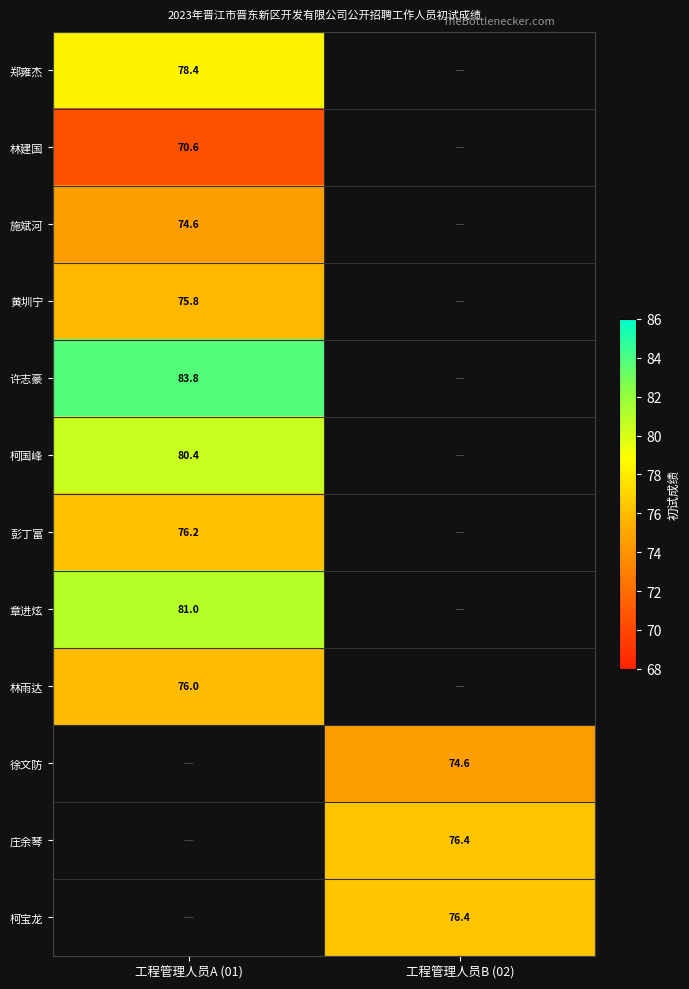

What is the minimum value shown in the chart?

70.6